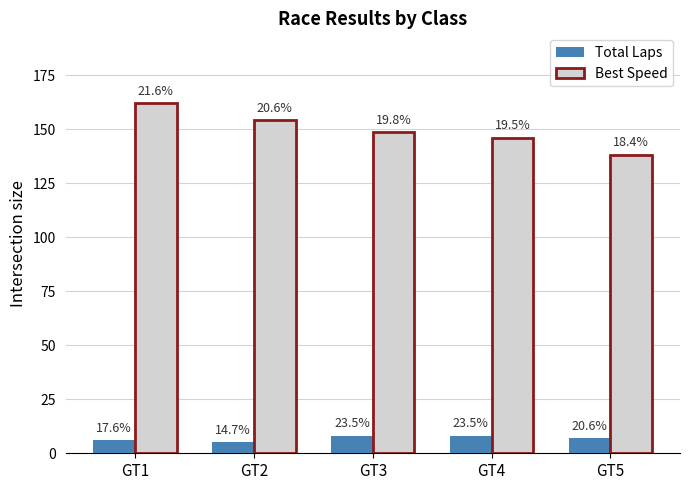

Rank the categories by Total Laps value from lowest to highest.

GT2, GT1, GT5, GT3, GT4